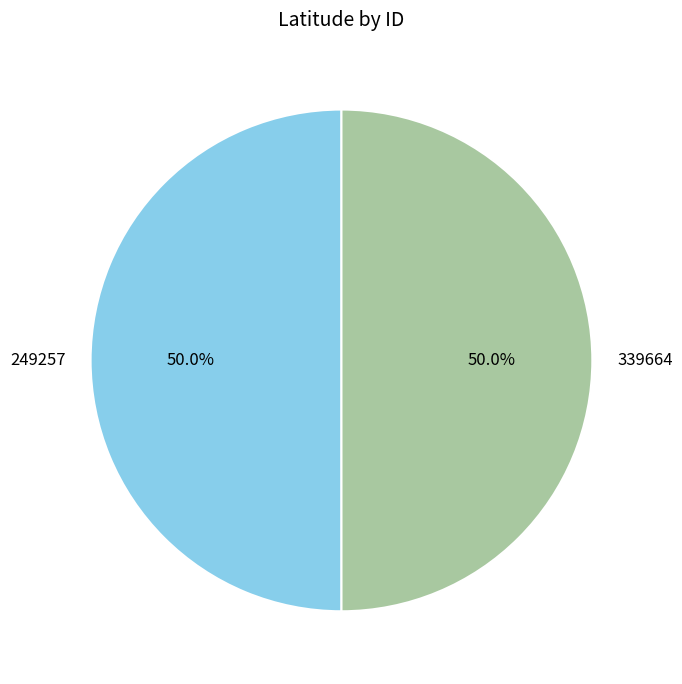

Approximately how many times larger is the value at 339664 compared to 249257?

1.0